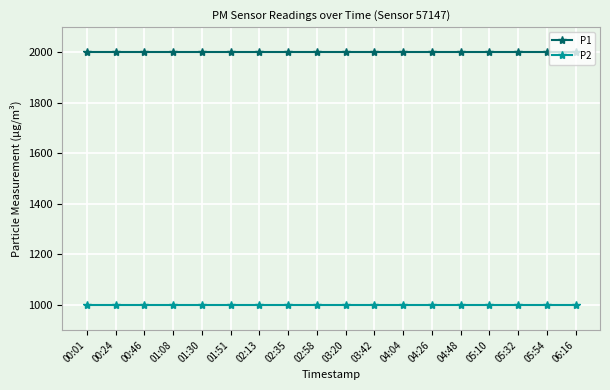

What is the total value across all series at 01:08?

2999.8